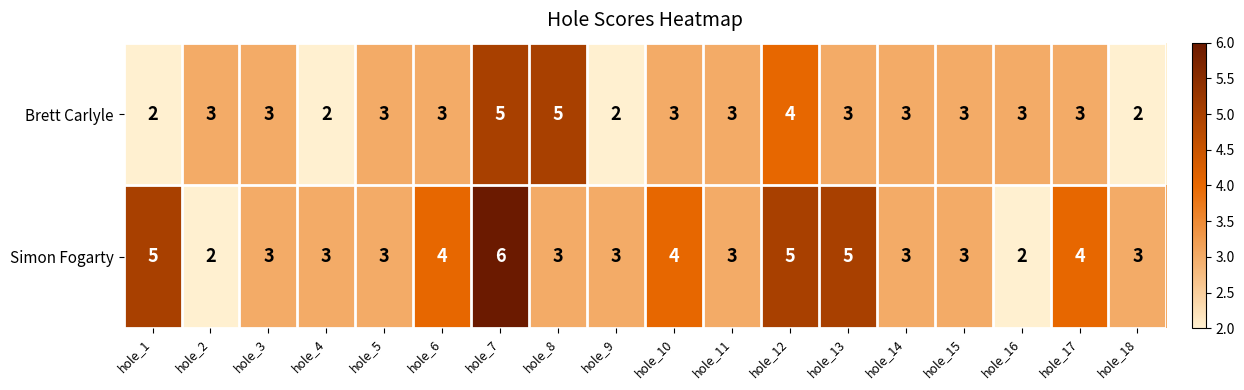

Which series has the largest total across all categories?

Simon Fogarty